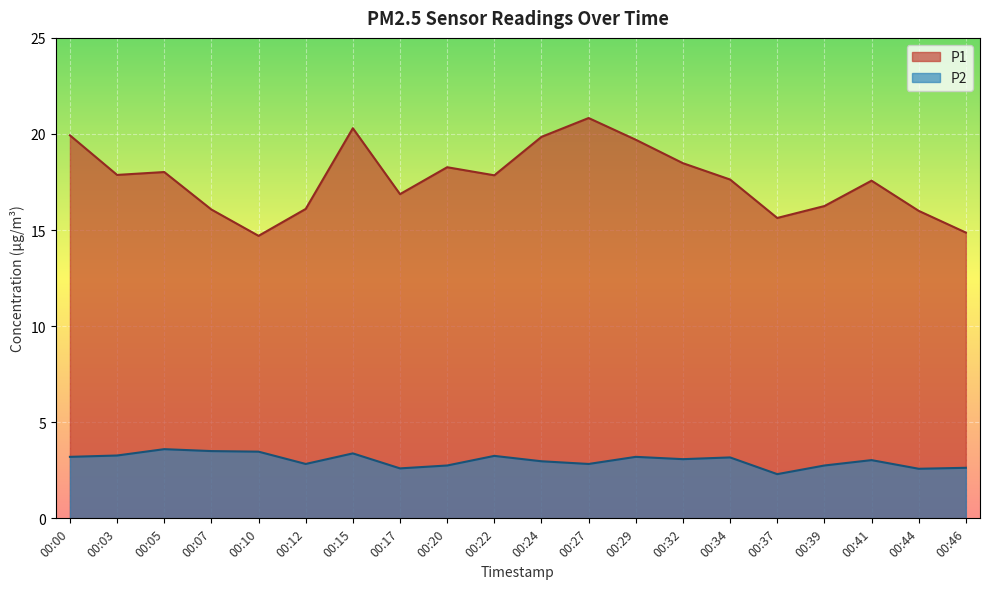

True or false: P1 and P2 intersect in this chart.

False